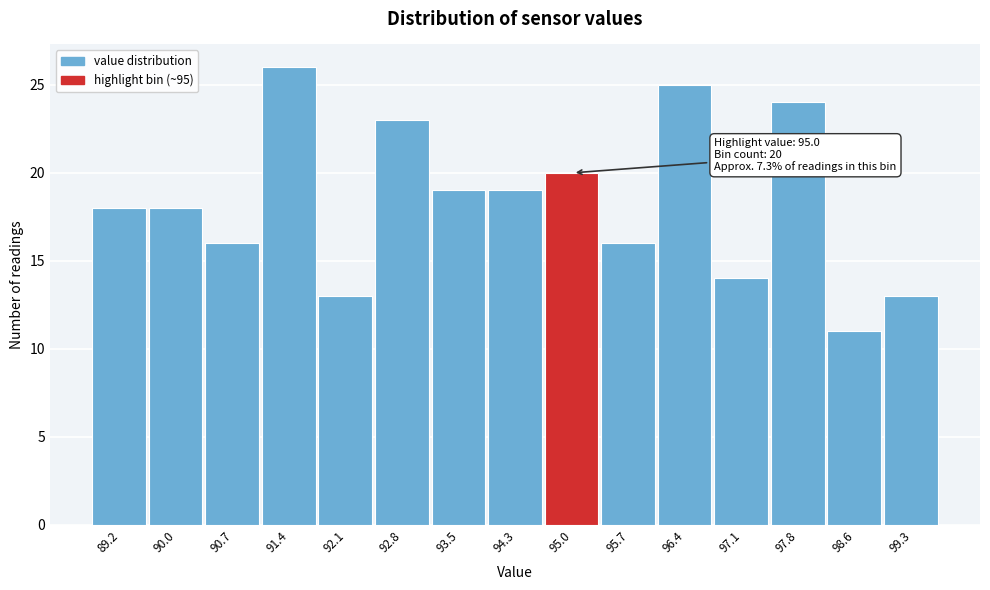

Reading left to right, list all the values displayed in this chart.

18	18	16	26	13	23	19	19	20	16	25	14	24	11	13